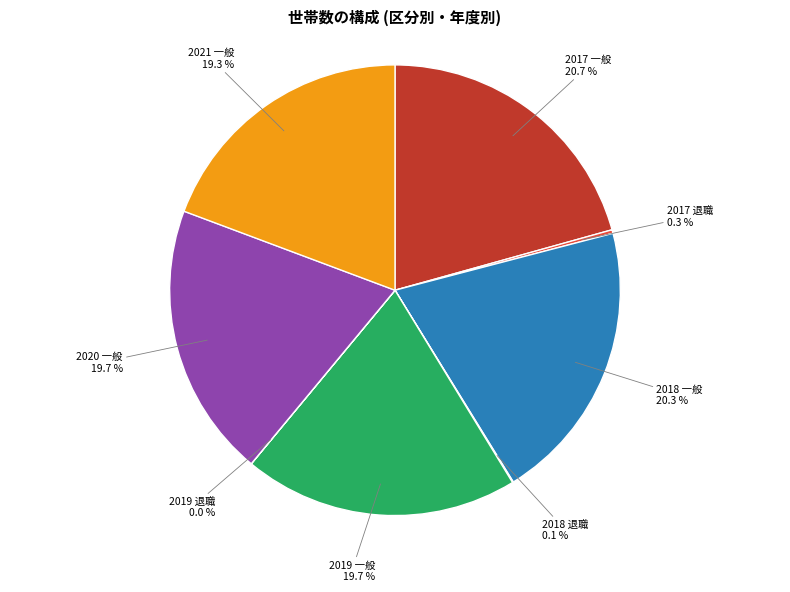

Does 2021 一般 represent more than half of the total?

No